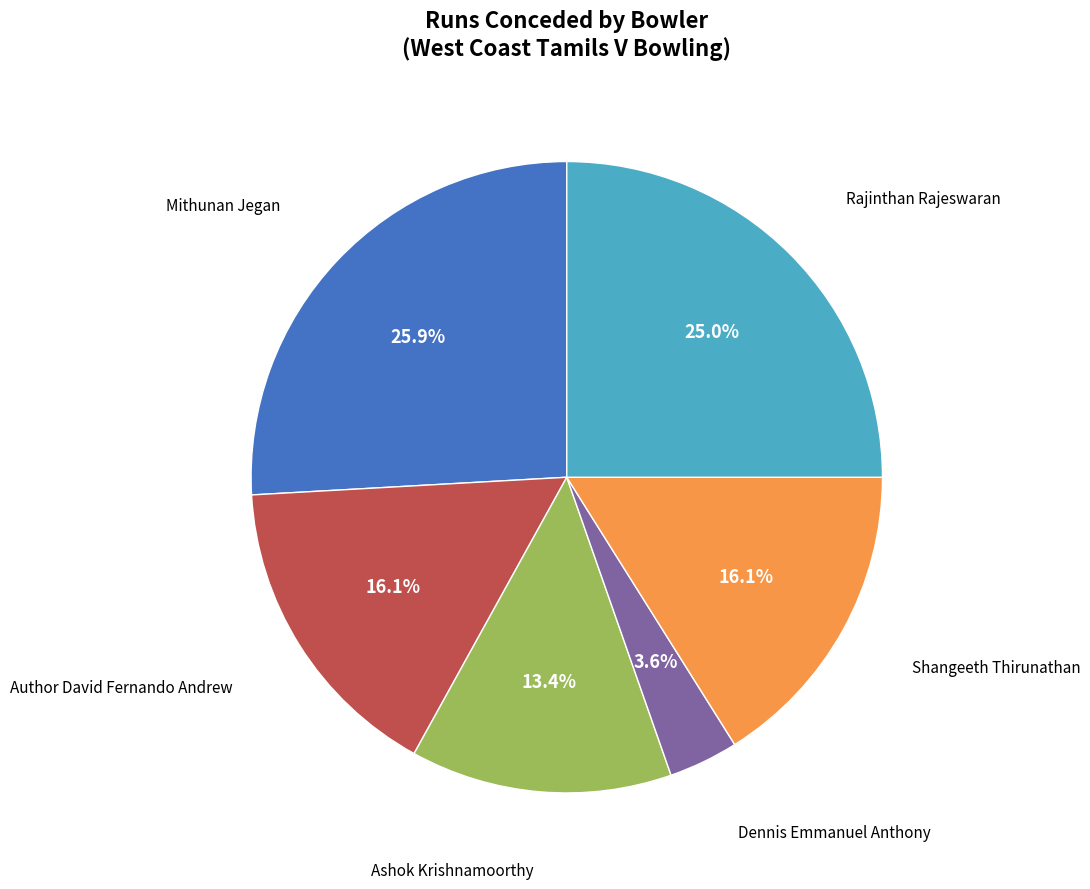

Is there any slice that represents more than half of the pie?

No